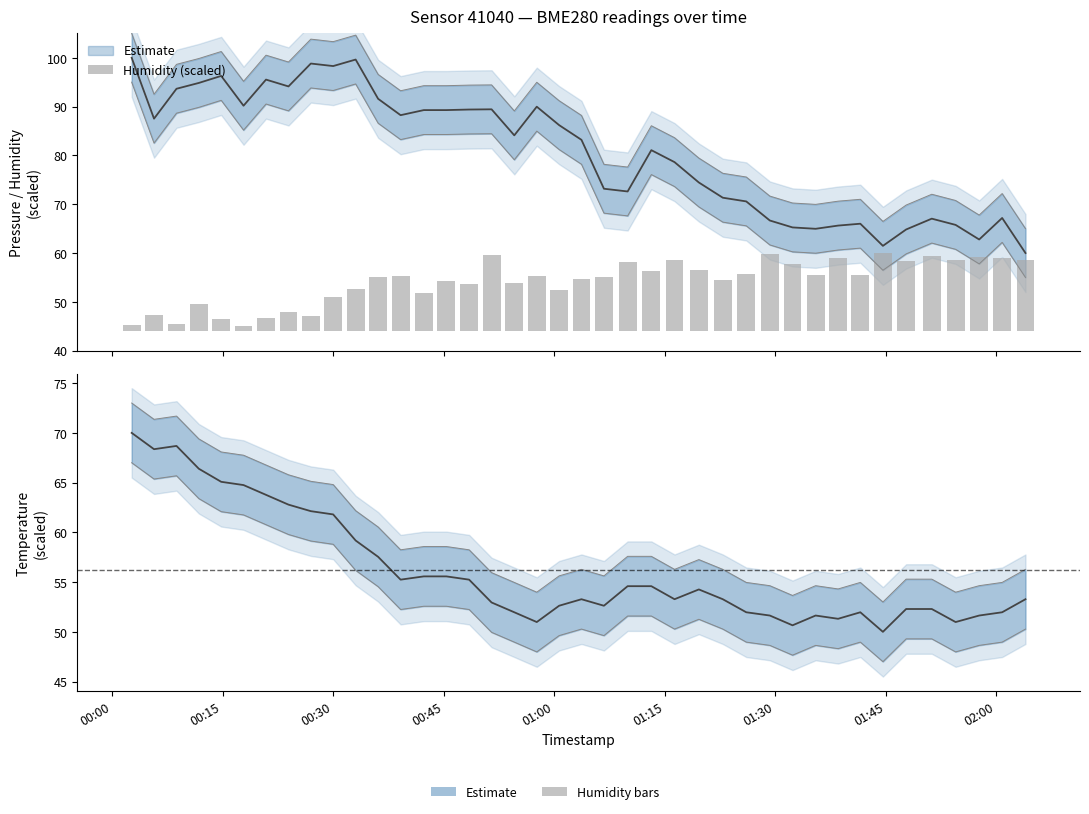

Count the number of categories in the chart.

40